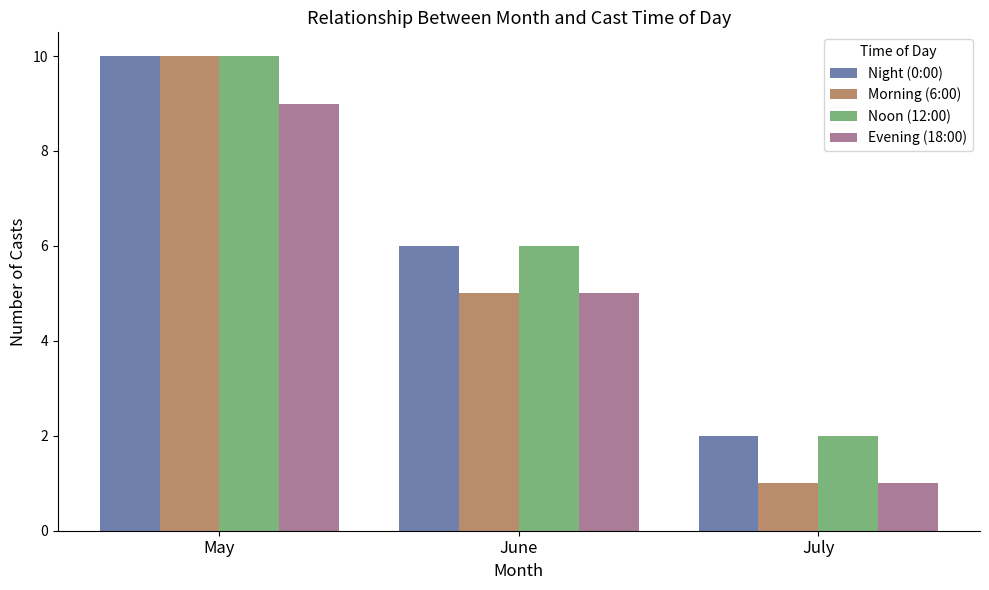

At which label does Morning (6:00) first exceed 5?

May